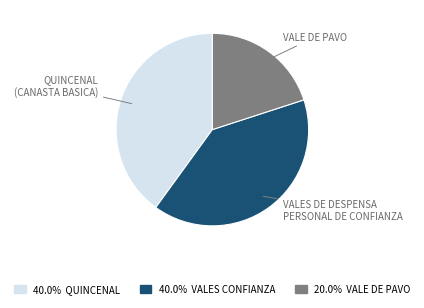

How many segments does this pie chart have?

3